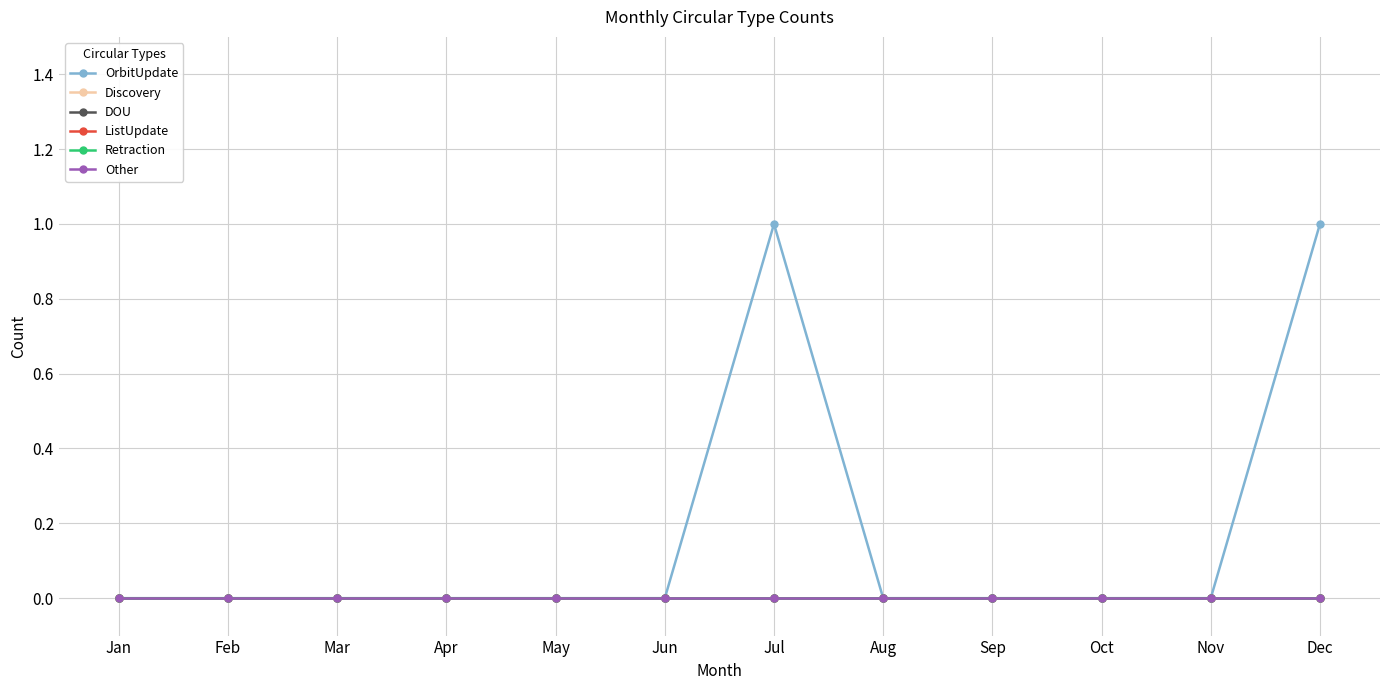

Is this an area chart (filled region under the line)?

No